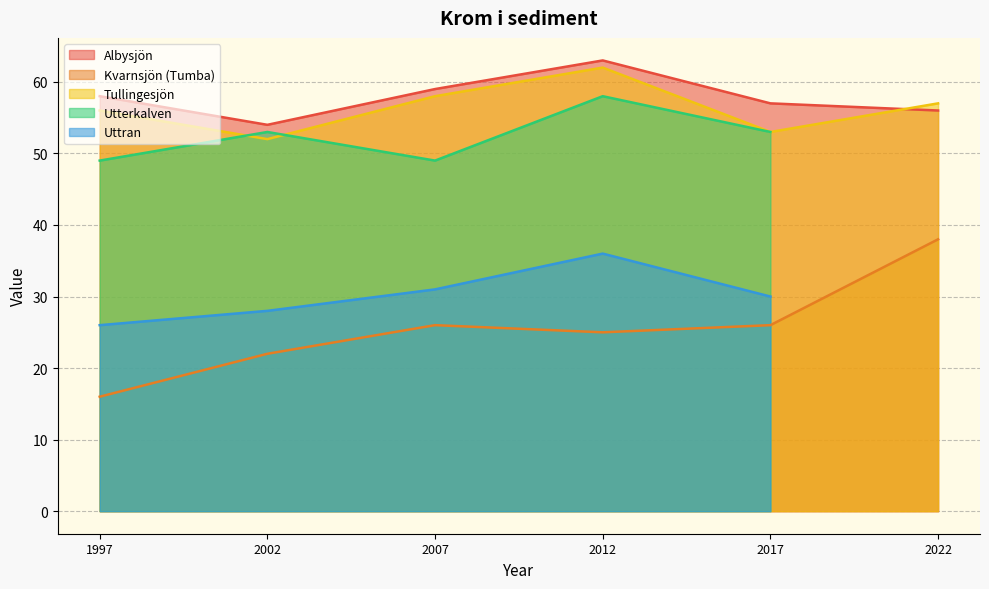

What is the highest value of the Kvarnsjön (Tumba) series?

38